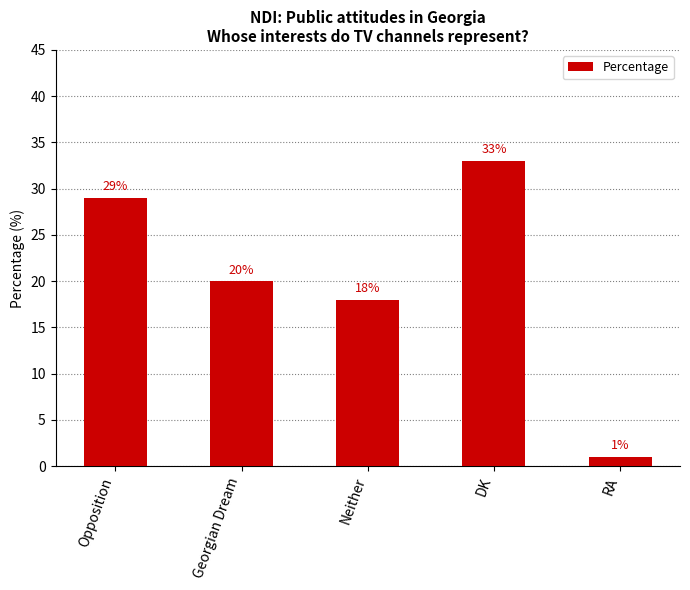

List the labels in order of value, smallest first.

RA, Neither, Georgian Dream, Opposition, DK